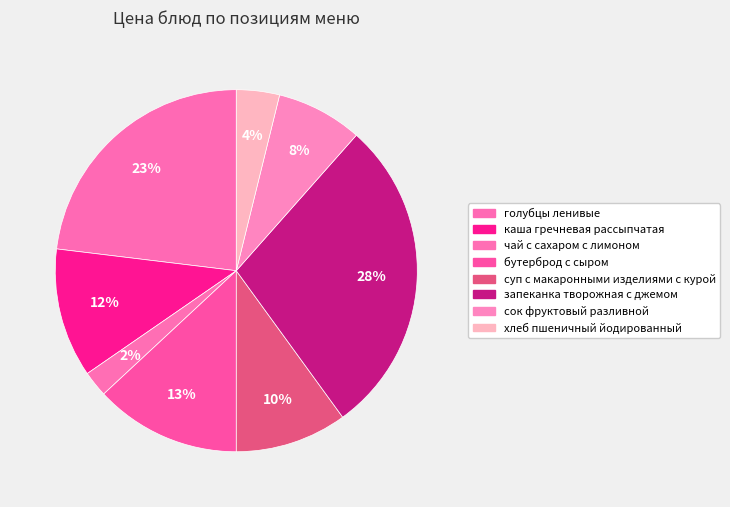

True or false: каша гречневая рассыпчатая accounts for 1% of the total.

False